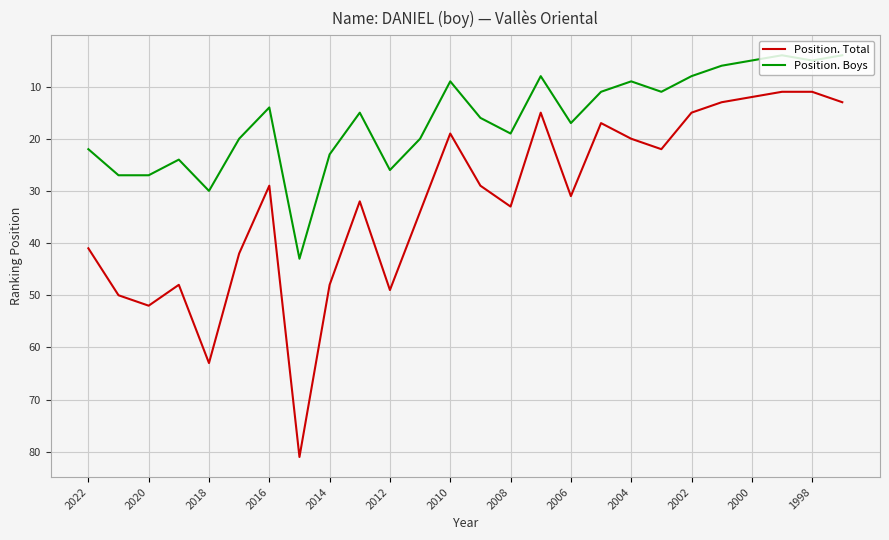

How many lines are shown in the chart?

2